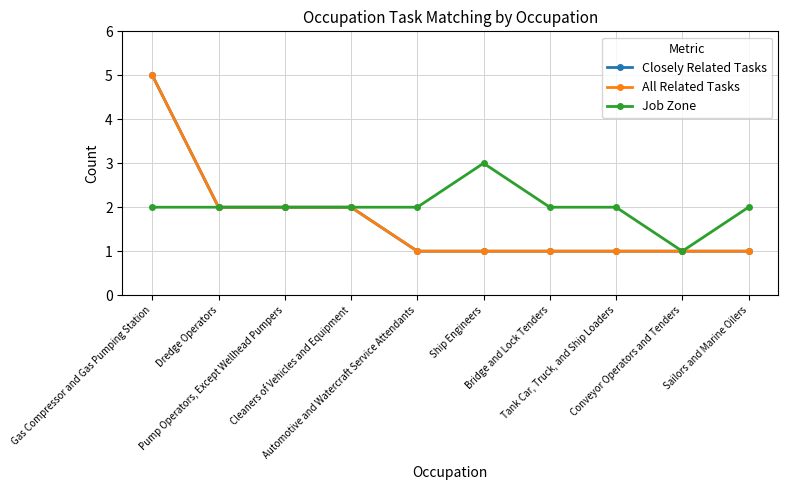

What position from the left is Automotive and Watercraft Service Attendants?

5